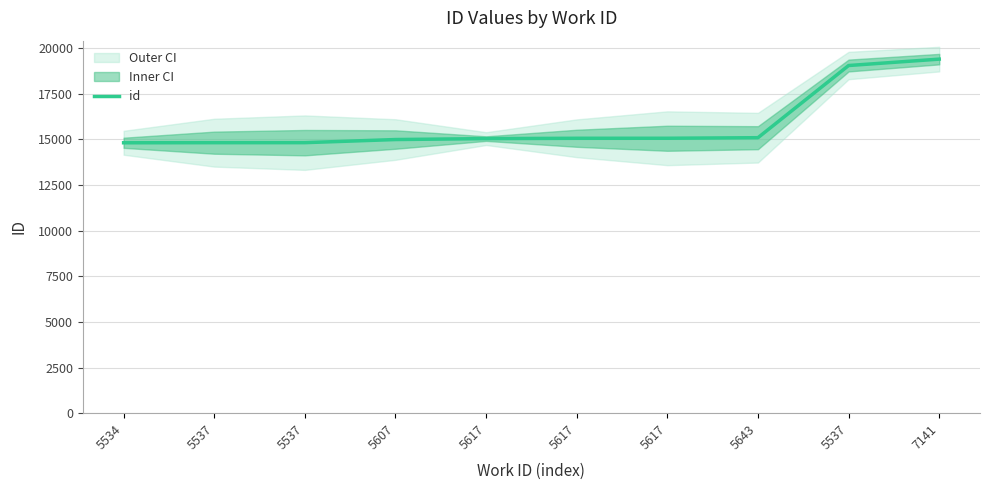

Reading right to left, what are all the values shown in this chart?

7141=19382	5537=19032	5643=15081	5617=15050	5617=15049	5617=15031	5607=14980	5537=14809	5537=14808	5534=14803